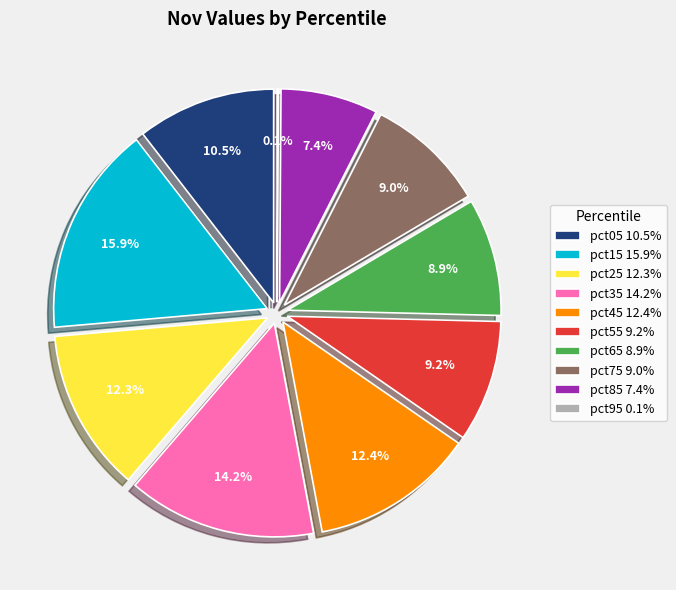

Does any single category account for the majority?

No